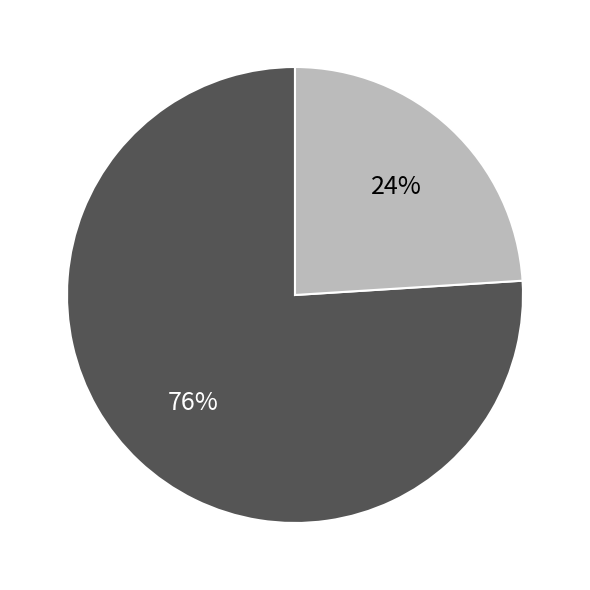

To the nearest percent, what is the average slice percentage?

50%